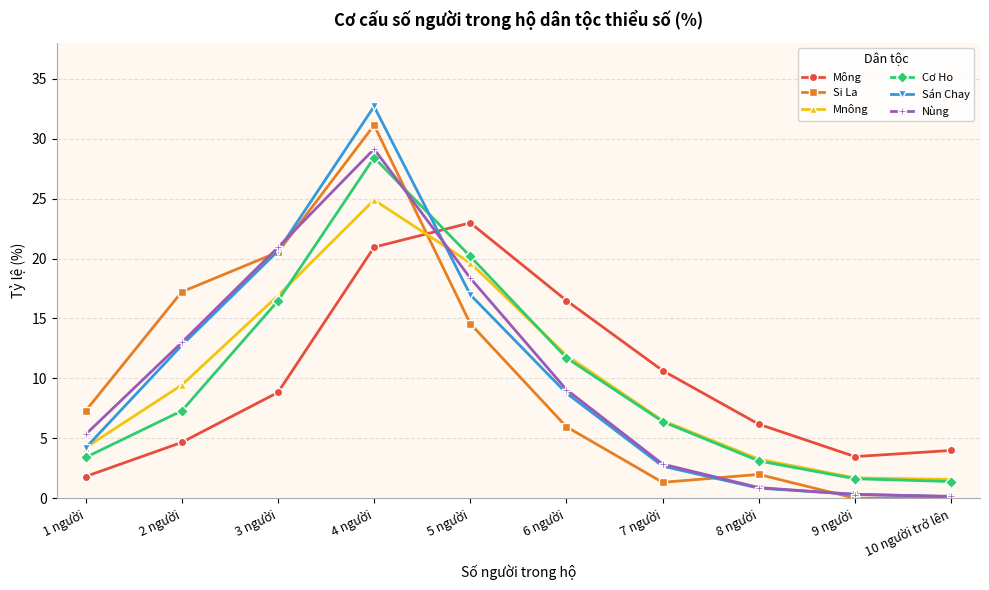

What position from the right is 7 người?

4